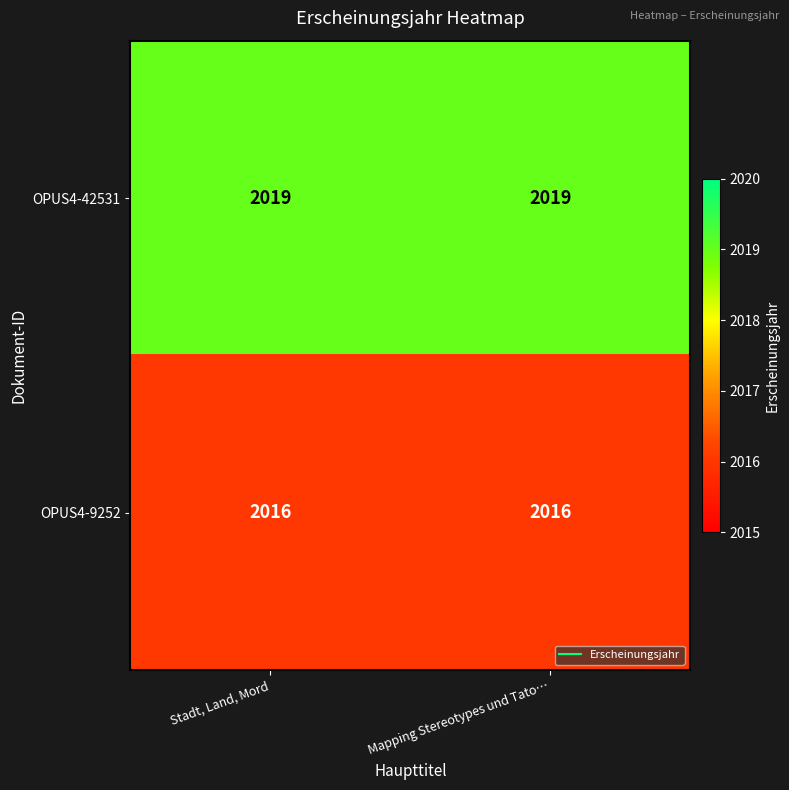

The OPUS4-42531 series shows 3000 at Stadt, Land, Mord. True or false?

False